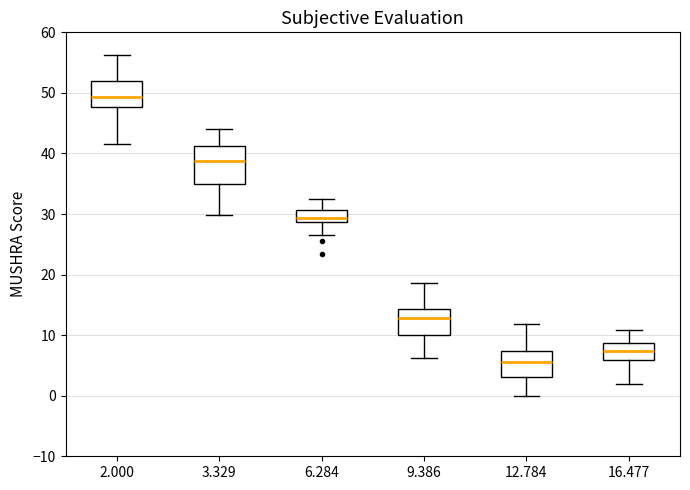

Which box's median line is the lowest?

12.784